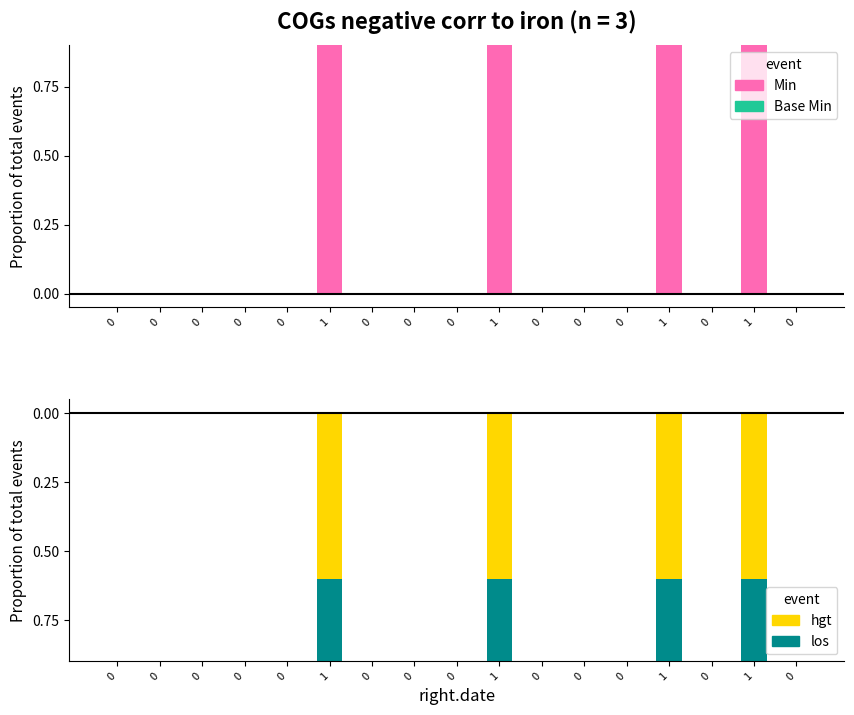

Which series has the widest spread of values?

Min